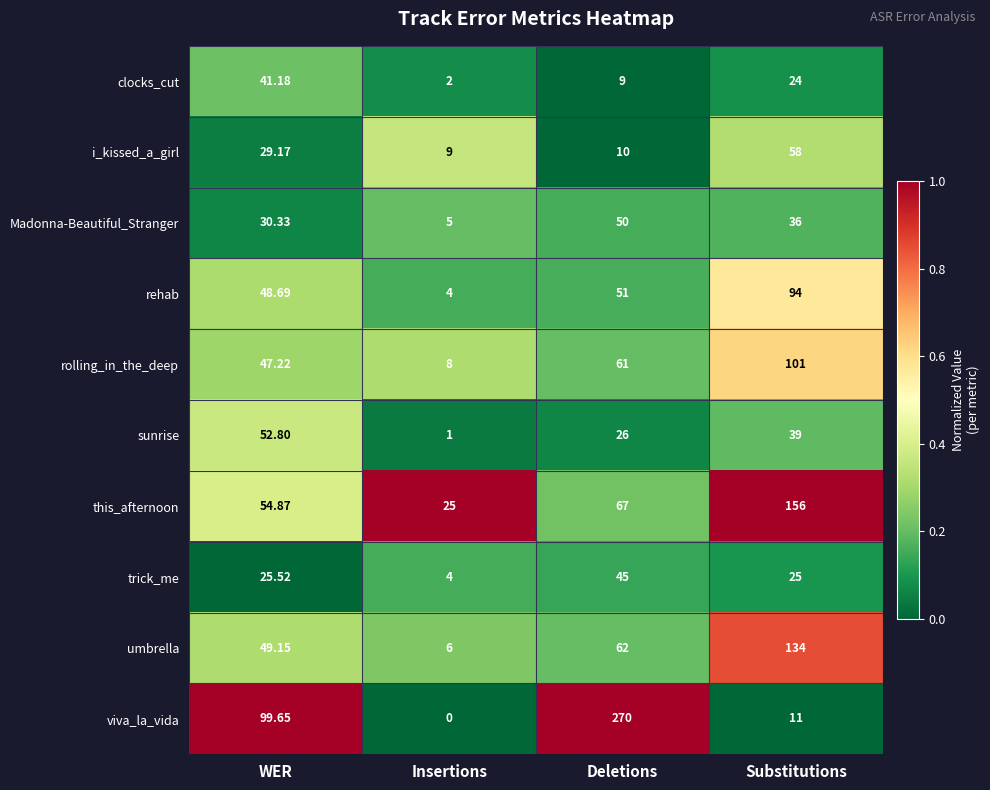

At how many categories does at least one series exceed 0?

4